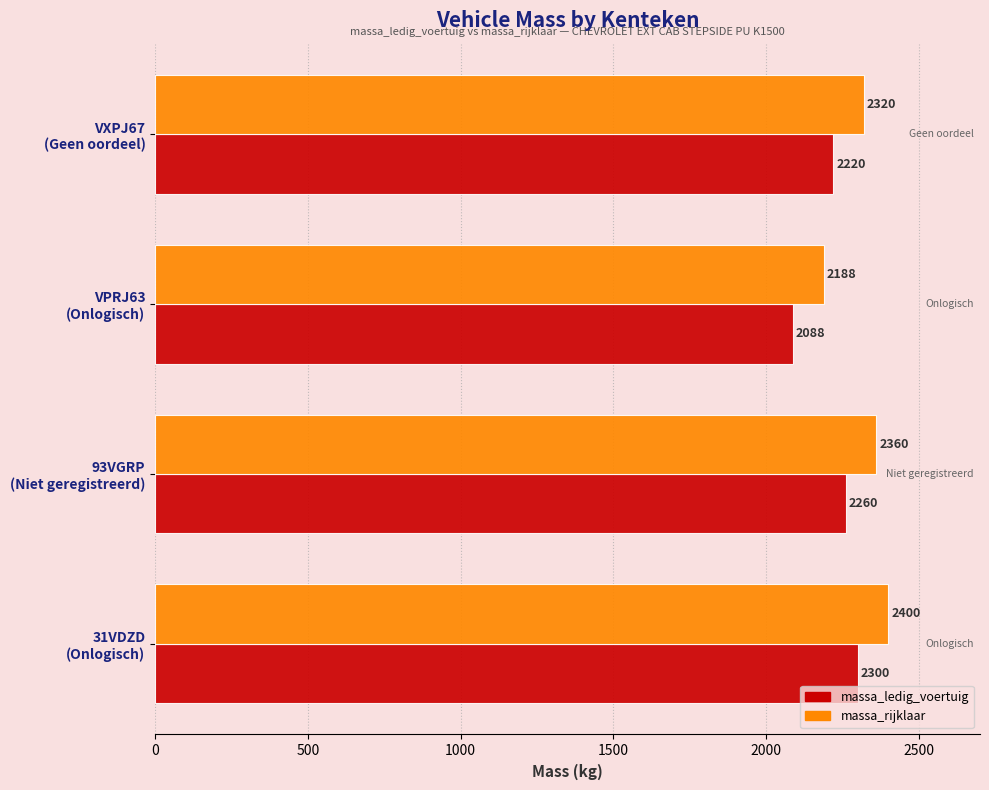

Count the number of categories in the chart.

4